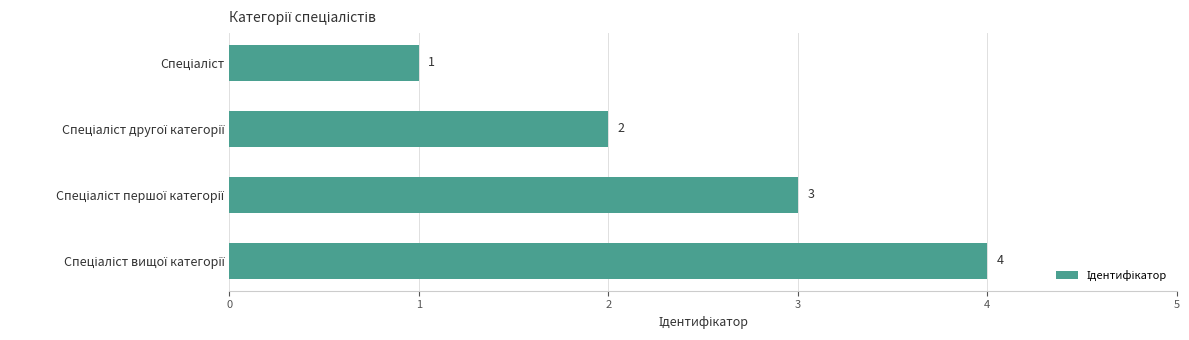

What is the value of the 4th bar from the top?

4